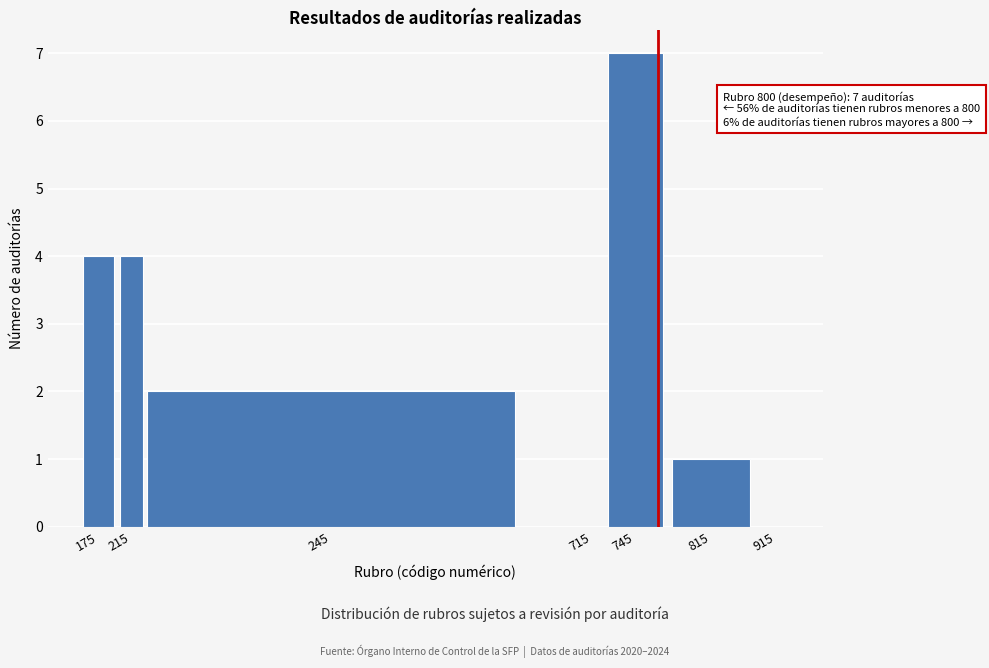

Reading left to right, transcribe all the data shown in this chart.

175=4	215=4	245=2	715=0	745=7	815=1	915=0